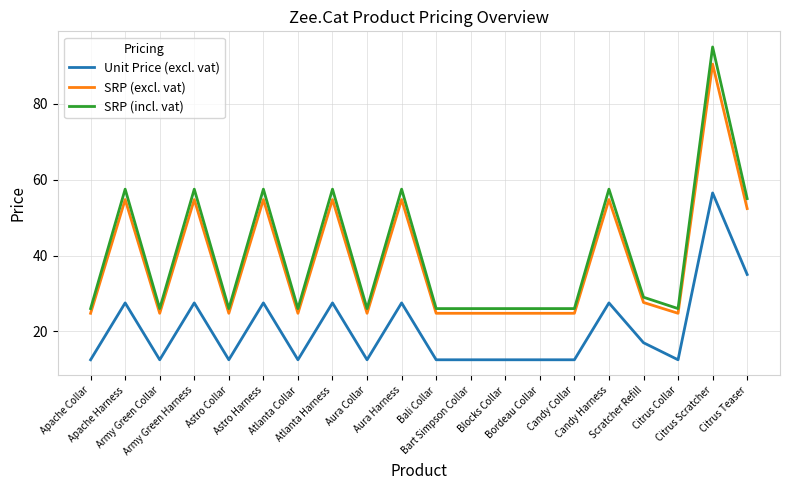

The value of SRP (excl. vat) at Candy Collar is 11.2. True or false?

False